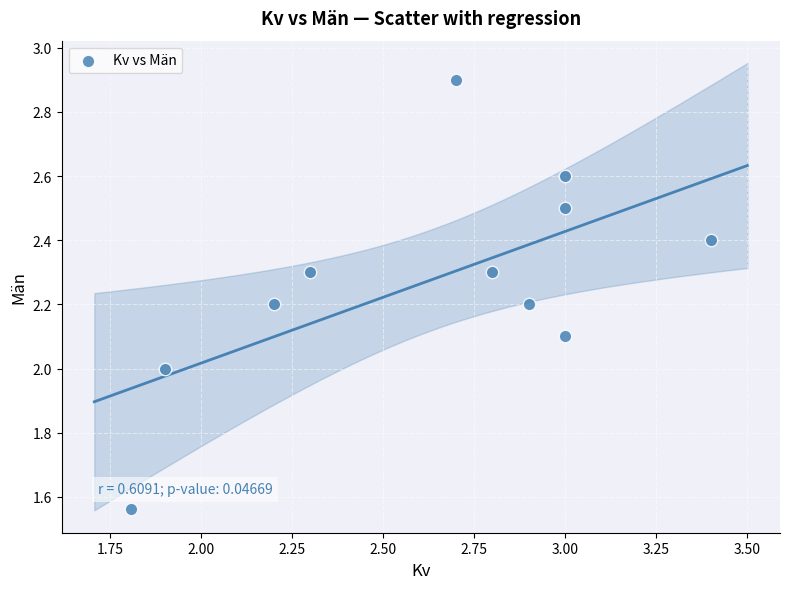

What is the average X value?

2.6